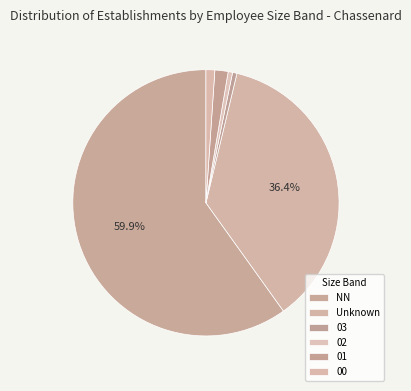

Count the number of slices in the pie.

6